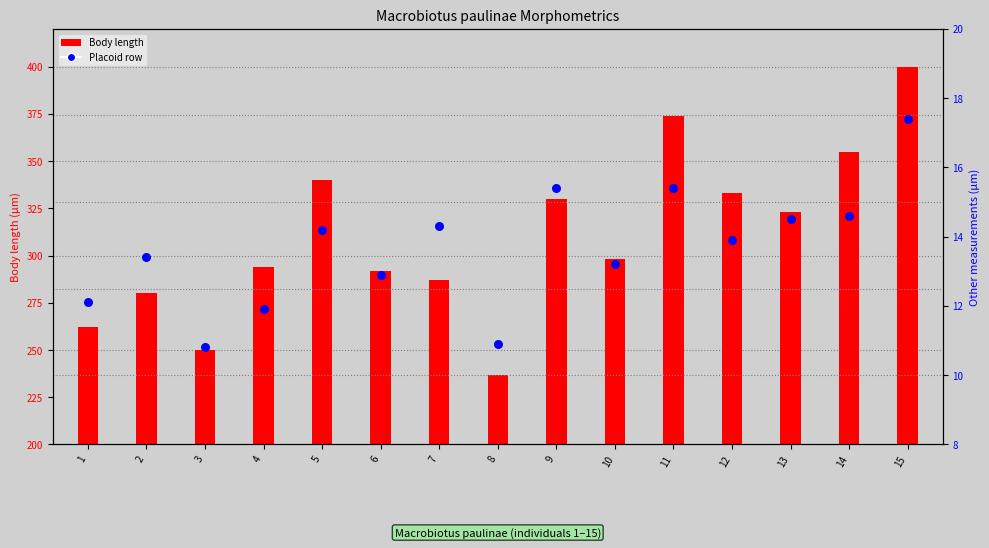

What are all the series names shown in the legend?

Body length, Placoid row